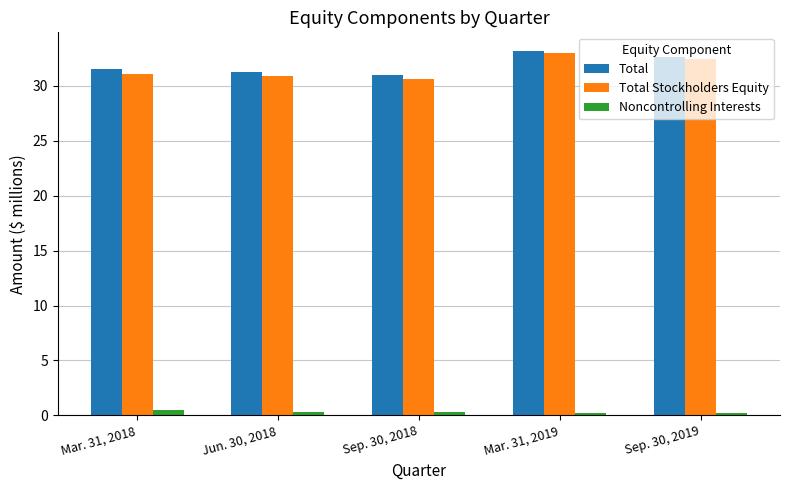

What is the lowest value of the Total Stockholders Equity series?

30.7